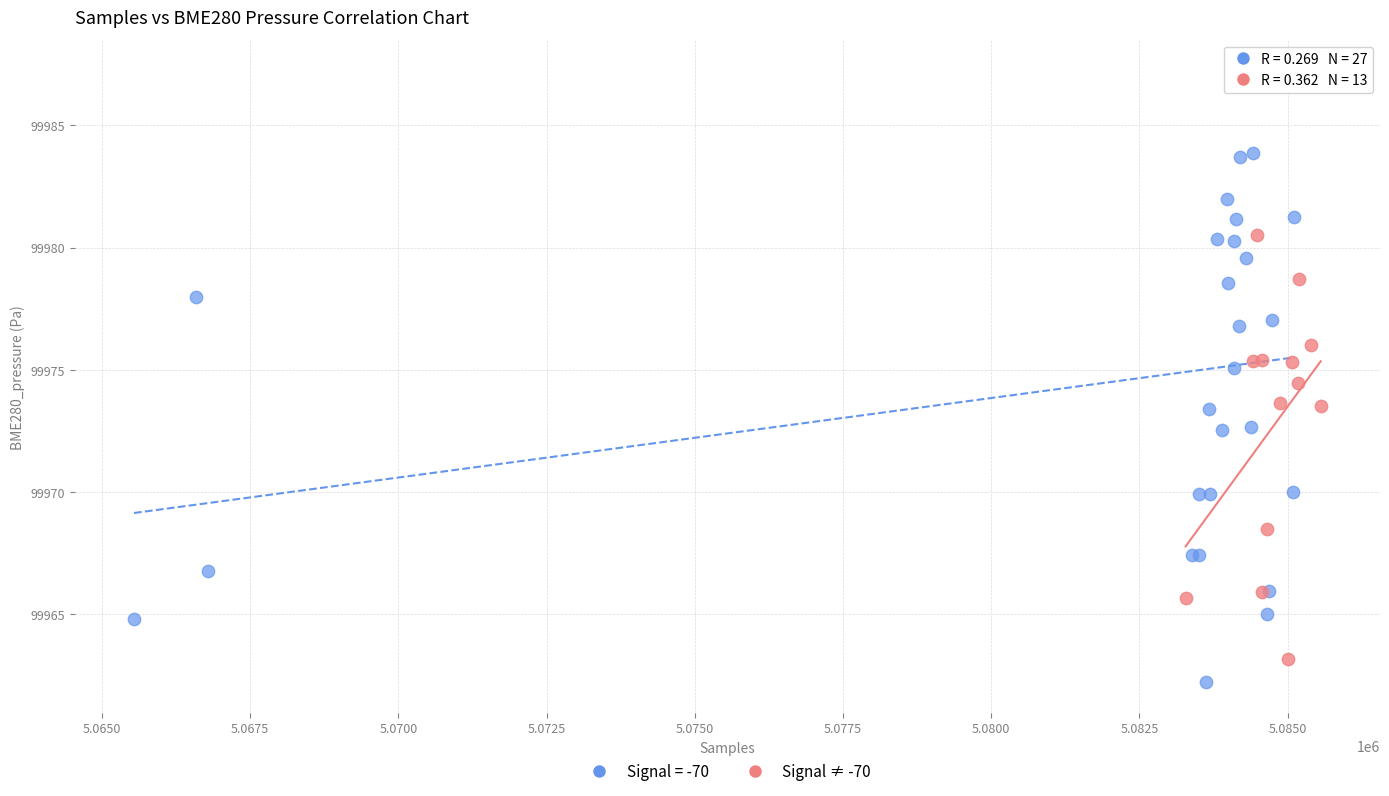

Which series has the widest spread of Y values?

Signal = -70